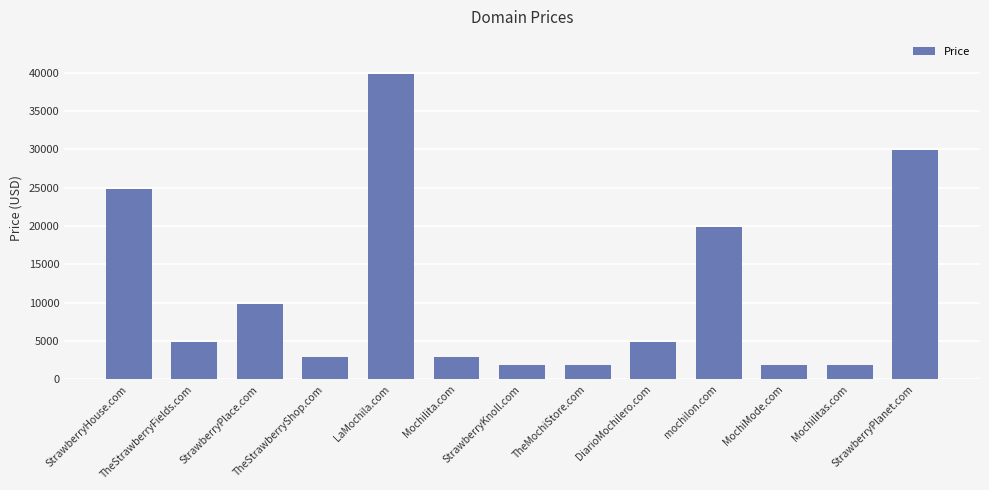

Which has a higher value, TheStrawberryShop.com or StrawberryPlanet.com?

StrawberryPlanet.com